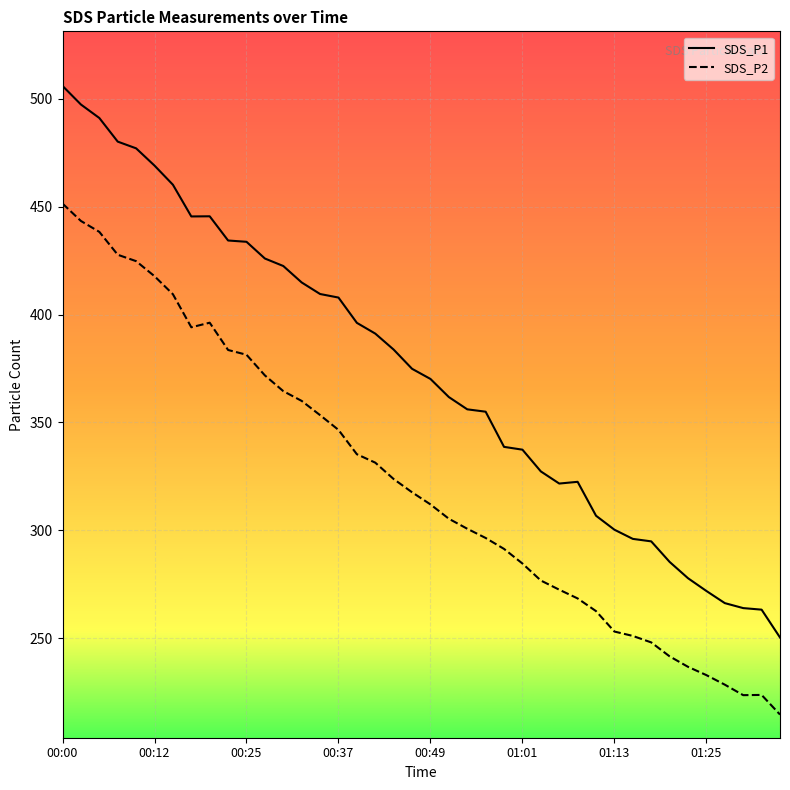

True or false: SDS_P1 and SDS_P2 intersect in this chart.

False